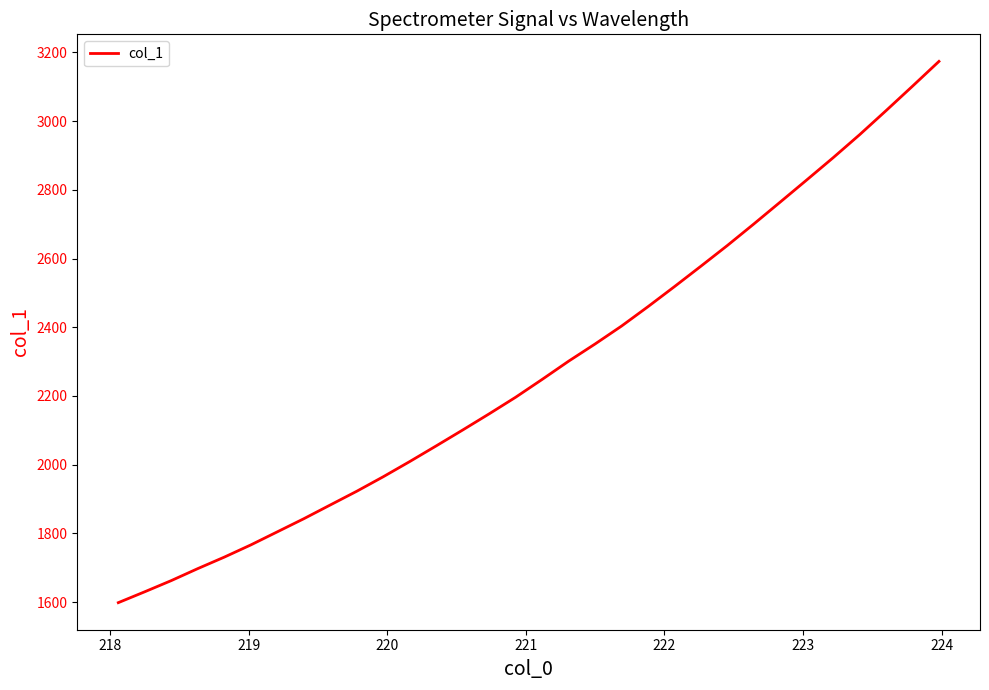

What is the difference between the maximum and minimum values?

1575.2